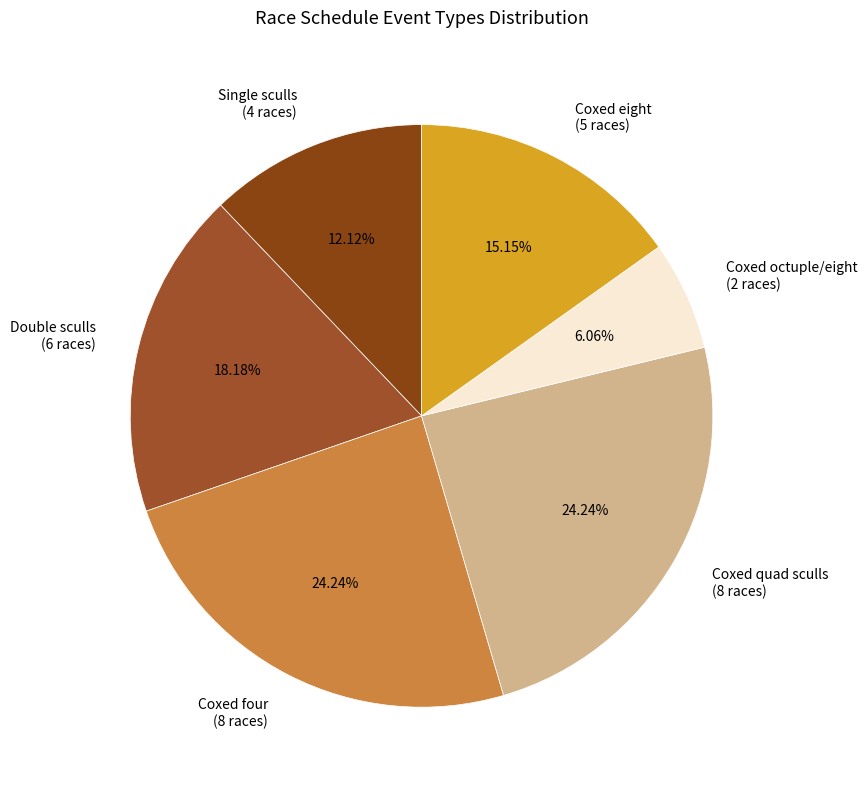

Do Coxed quad sculls and Coxed eight together represent more than half of the pie?

No